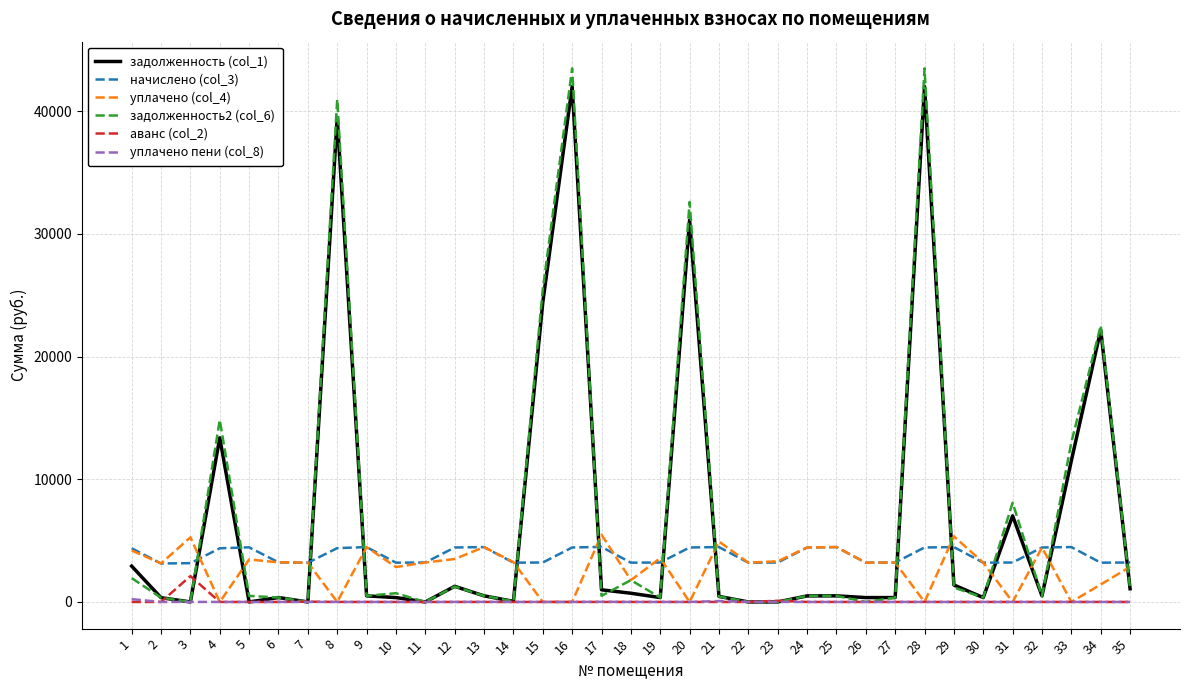

Is the value of уплачено пени (col_8) at 29 greater than the value of начислено (col_3) at 10?

No